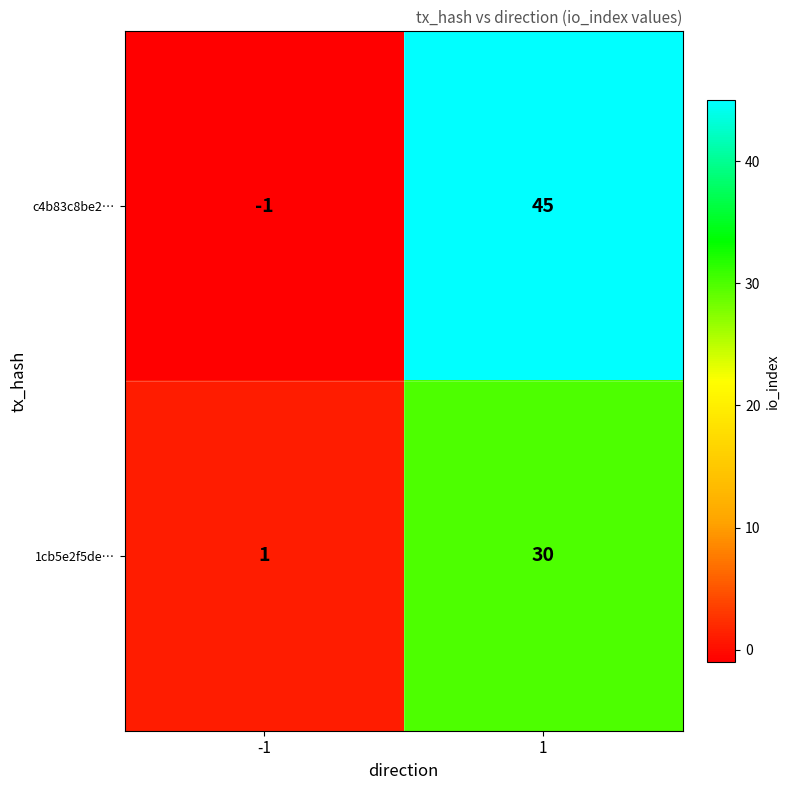

What is the average value of the 1cb5e2f5de… series?

16